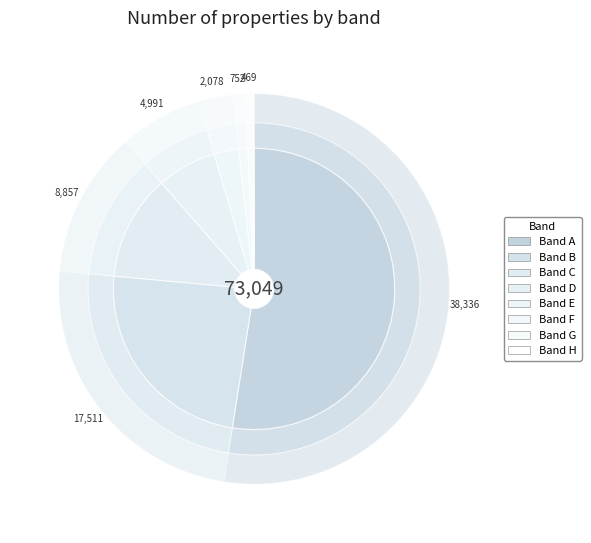

The Band D slice represents 1% of the pie. True or false?

False